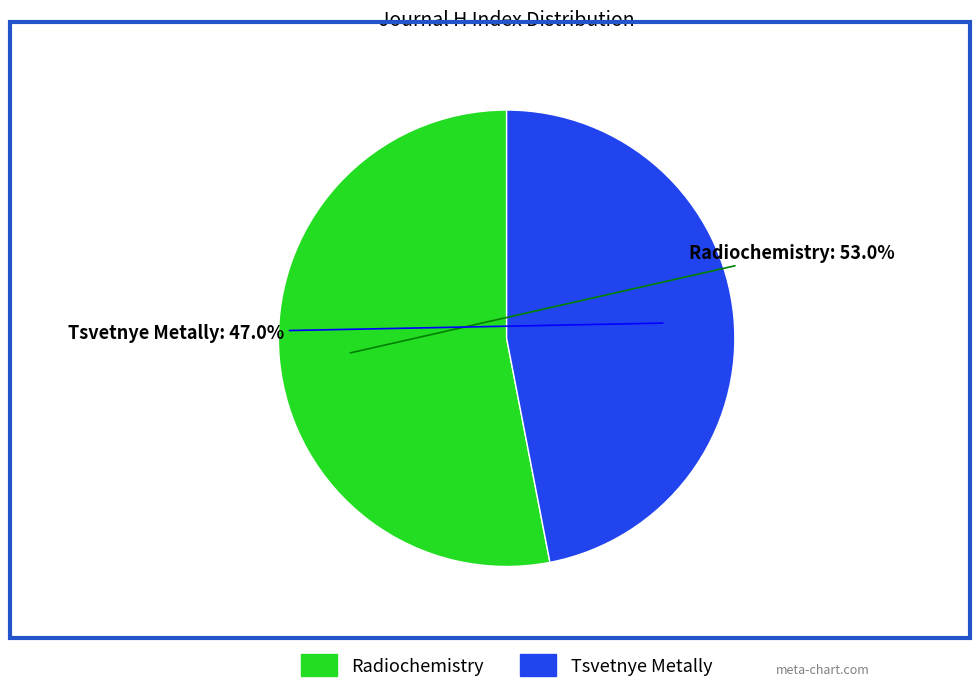

True or false: Radiochemistry accounts for 53% of the total.

True